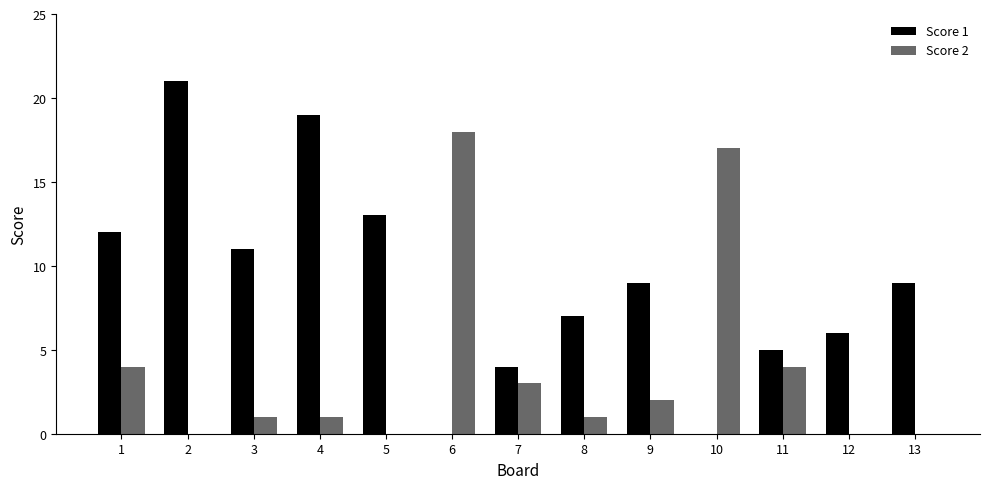

How many data points does each series have?

13